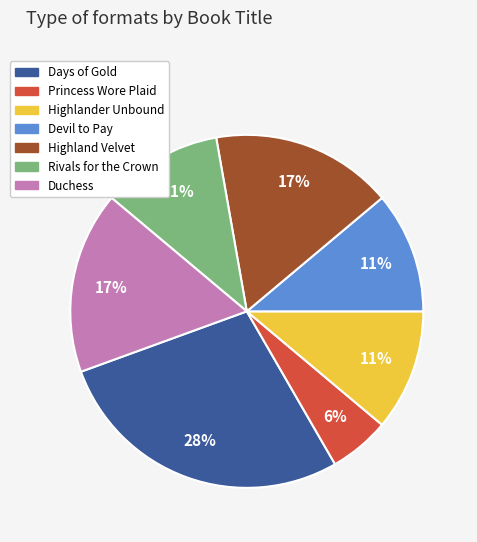

Is it true that Devil to Pay is 11% of the pie?

True